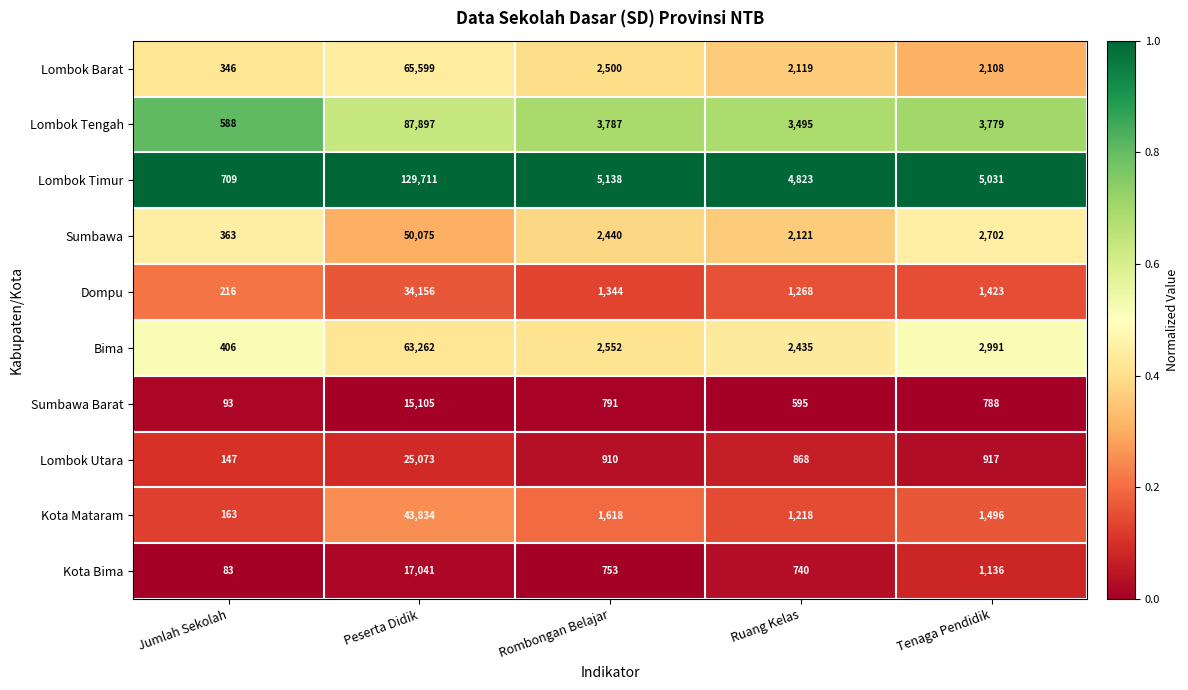

At Peserta Didik, list the series in order from largest to smallest.

Lombok Timur, Lombok Tengah, Lombok Barat, Bima, Sumbawa, Kota Mataram, Dompu, Lombok Utara, Kota Bima, Sumbawa Barat